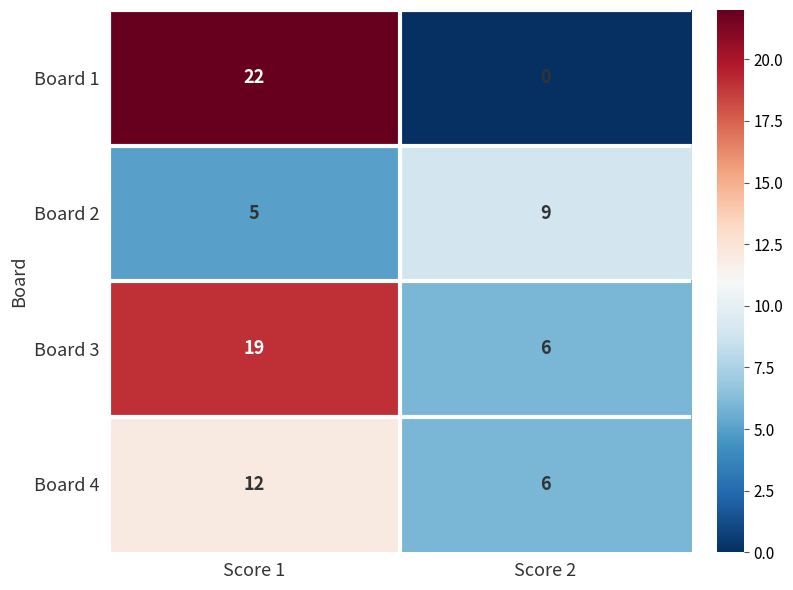

Reading left to right, extract all data points from this chart.

Board 1: Score 1=22	Score 2=0
Board 2: Score 1=5	Score 2=9
Board 3: Score 1=19	Score 2=6
Board 4: Score 1=12	Score 2=6